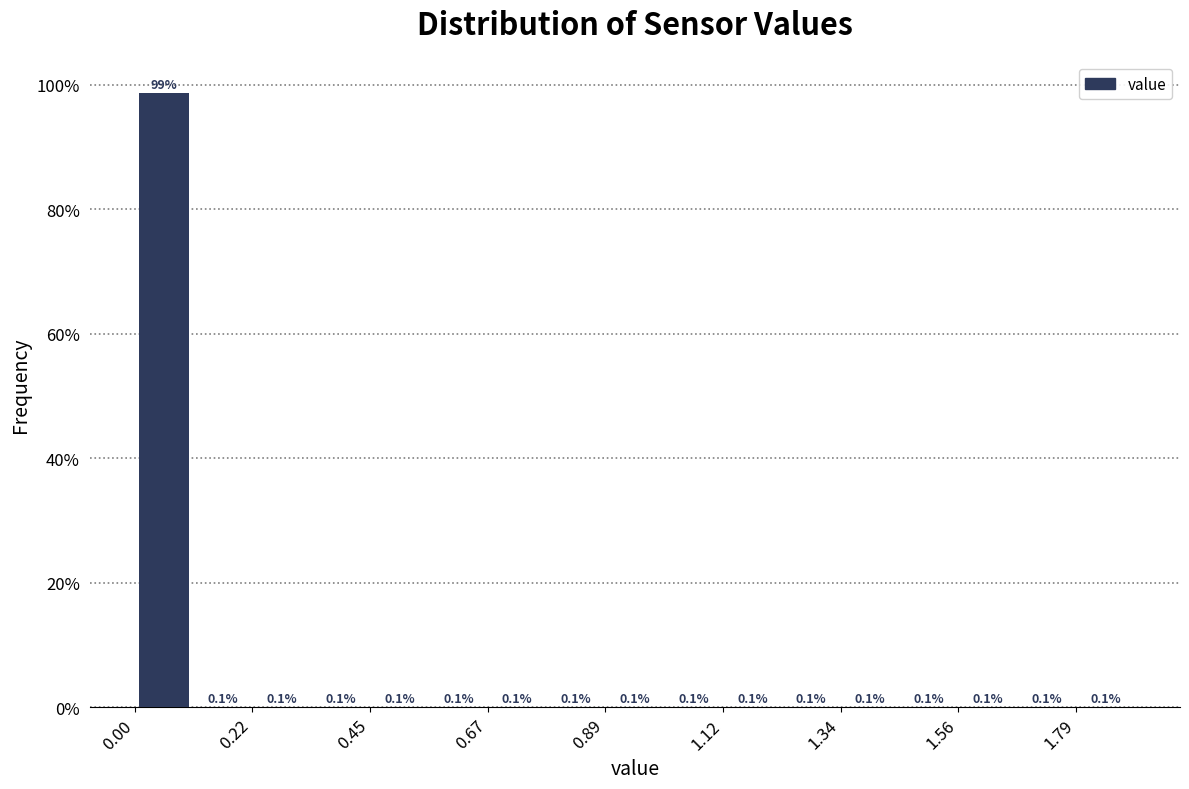

Around what value on the x-axis is the tallest bar? Give the approximate position of its centre, as read against the axis.

0.05